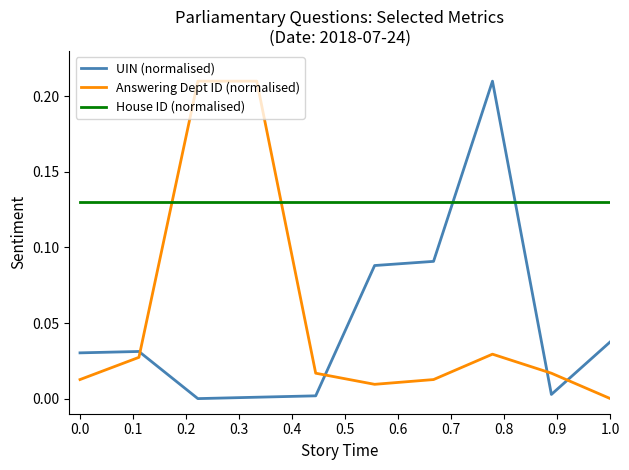

True or false: House ID (normalised) and UIN (normalised) intersect in this chart.

True